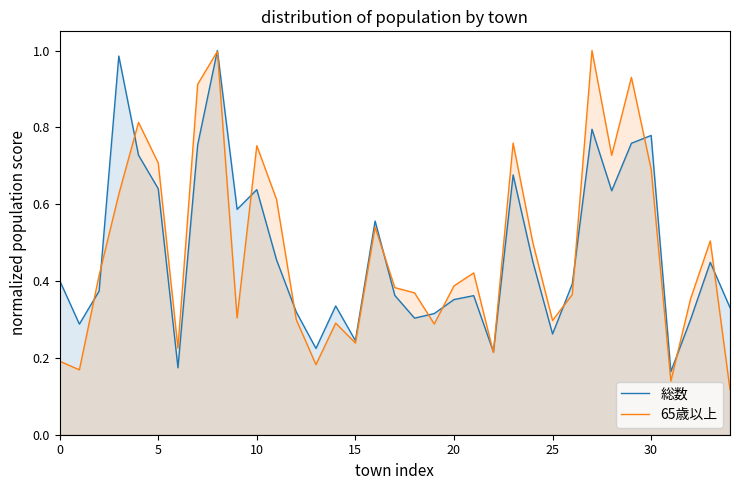

Reading right to left, what are all the values shown in this chart?

総数: 0.3	0.4	0.3	0.2	0.8	0.8	0.6	0.8	0.4	0.3	0.5	0.7	0.2	0.4	0.4	0.3	0.3	0.4	0.6	0.2	0.3	0.2	0.3	0.5	0.6	0.6	1.0	0.8	0.2	0.6	0.7	1.0	0.4	0.3	0.4
65歳以上: 0.1	0.5	0.4	0.1	0.7	0.9	0.7	1.0	0.4	0.3	0.5	0.8	0.2	0.4	0.4	0.3	0.4	0.4	0.5	0.2	0.3	0.2	0.3	0.6	0.8	0.3	1.0	0.9	0.2	0.7	0.8	0.6	0.4	0.2	0.2